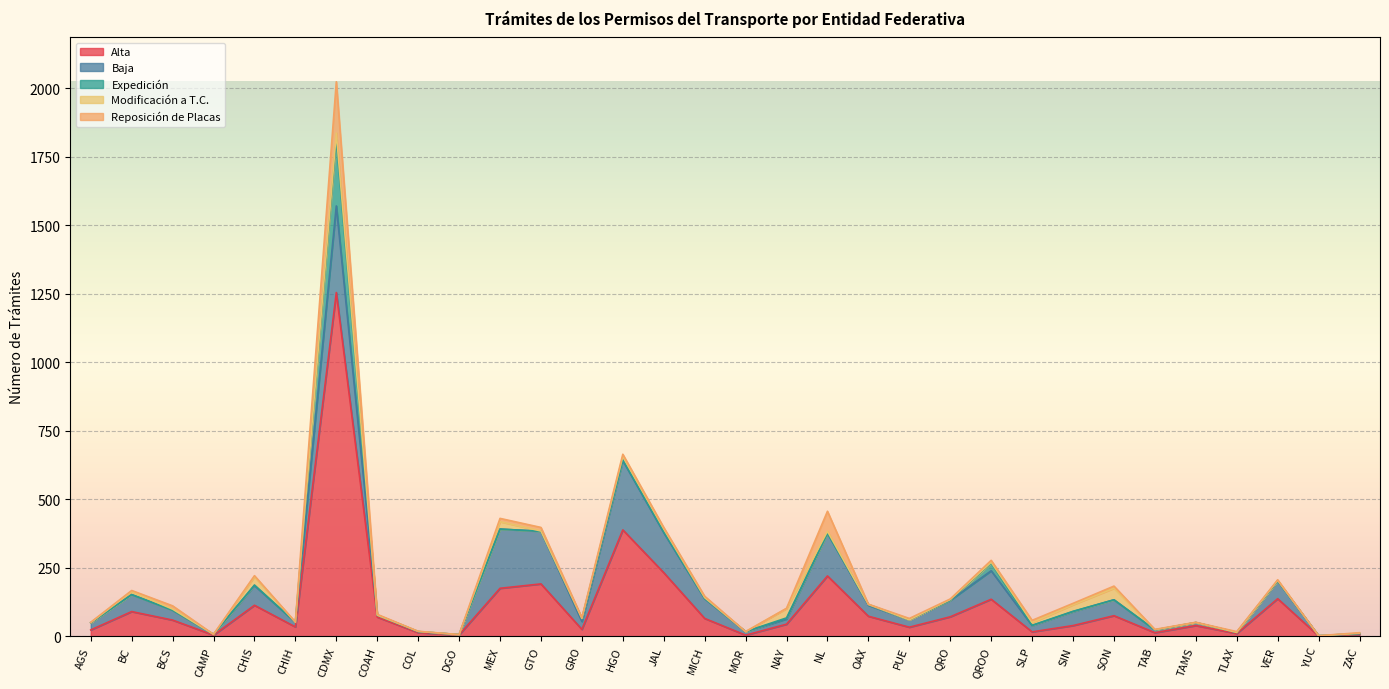

At which category is the sum across all series the highest?

CDMX